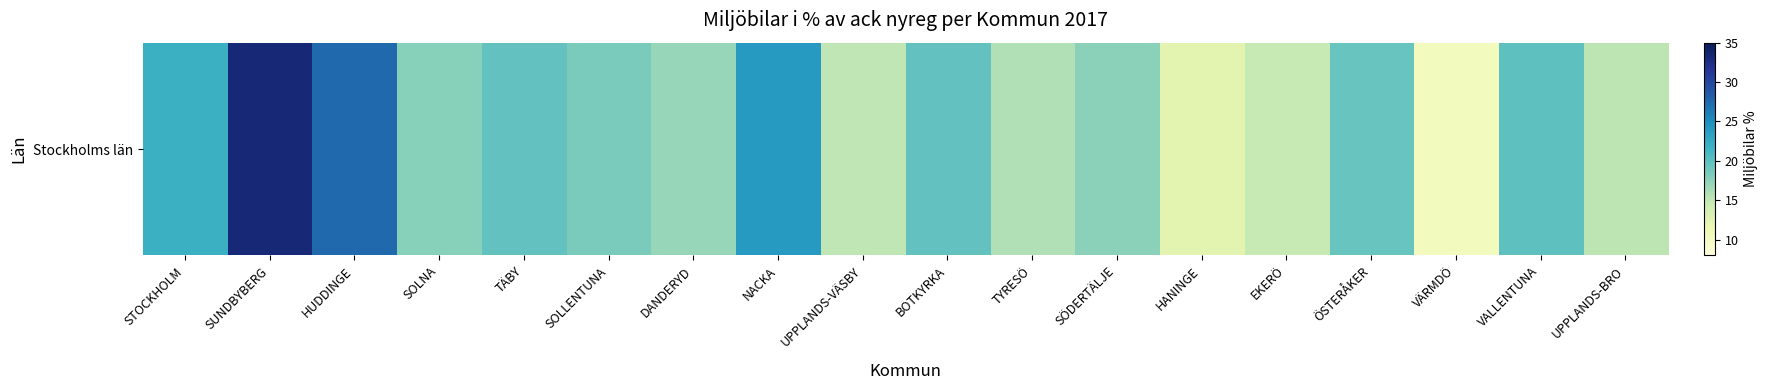

What is the difference between the second highest and second lowest values?

15.2